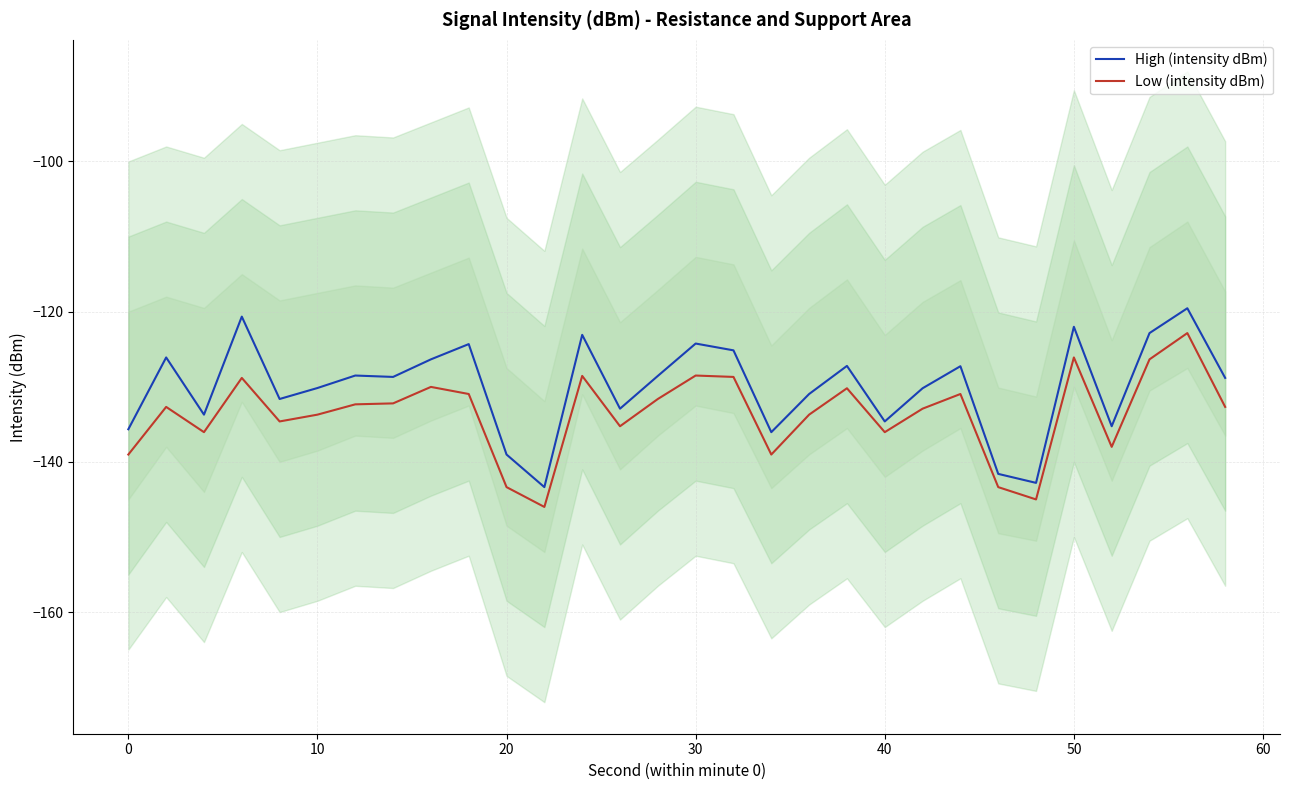

Reading right to left, extract all data points from this chart.

High (intensity dBm): -128.8	-119.5	-122.8	-135.3	-122.0	-142.8	-141.6	-127.3	-130.2	-134.6	-127.2	-131.0	-136.0	-125.1	-124.2	-128.6	-132.9	-123.1	-143.4	-139.0	-124.3	-126.3	-128.7	-128.5	-130.2	-131.6	-120.7	-133.7	-126.1	-135.7
Low (intensity dBm): -132.7	-122.8	-126.3	-138.0	-126.1	-145.0	-143.4	-131.0	-132.9	-136.0	-130.2	-133.7	-139.0	-128.7	-128.5	-131.6	-135.3	-128.6	-146.0	-143.4	-131.0	-130.0	-132.2	-132.3	-133.7	-134.6	-128.8	-136.0	-132.7	-139.0